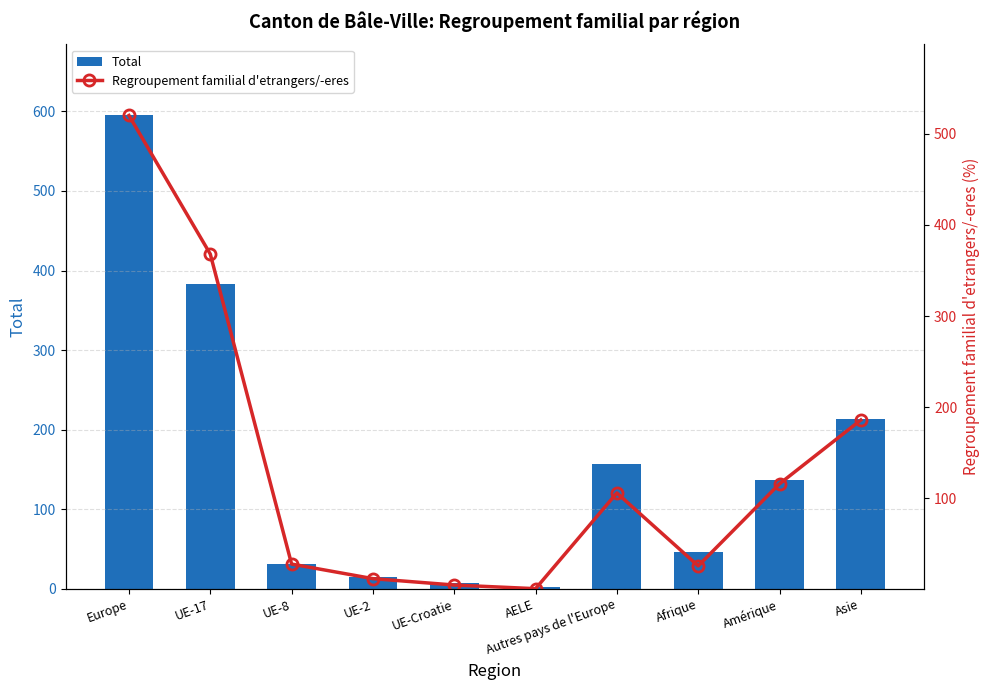

At which category does the chart reach its minimum across all series?

AELE